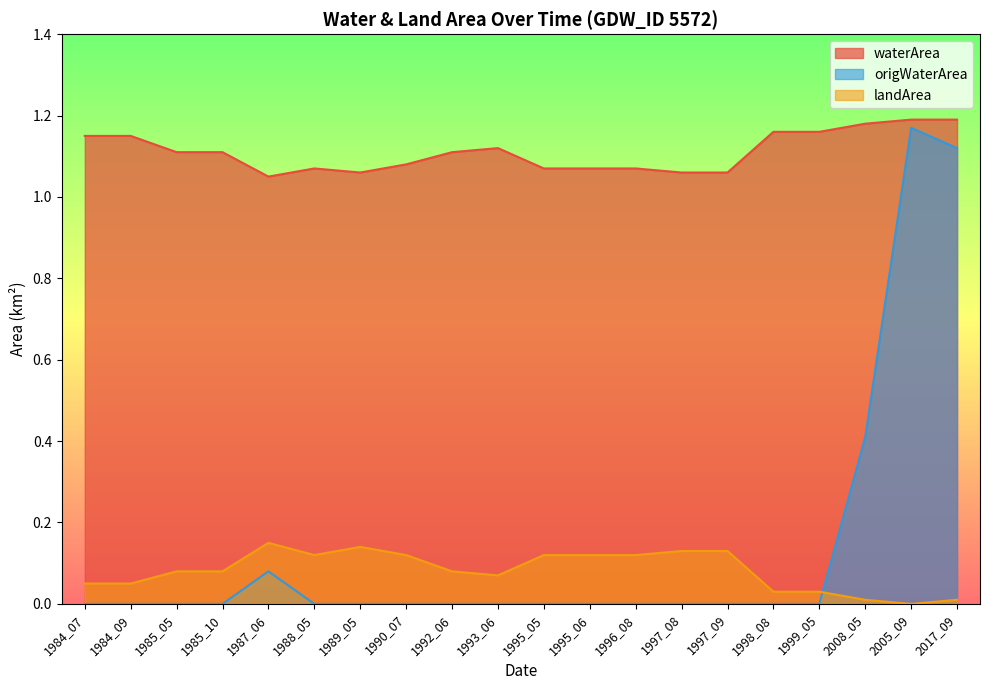

What is the sum of all landArea values?

1.6